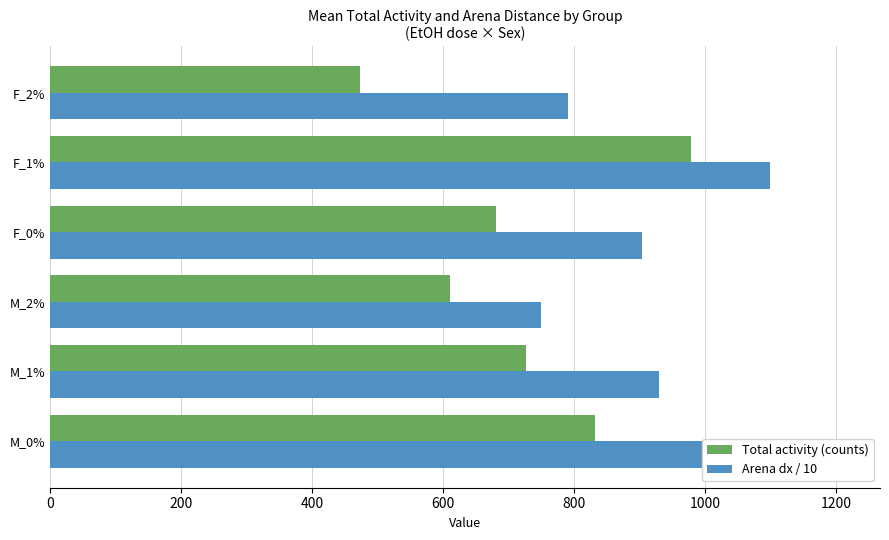

Which series changed the most between M_0% and F_1%?

Total activity (counts)